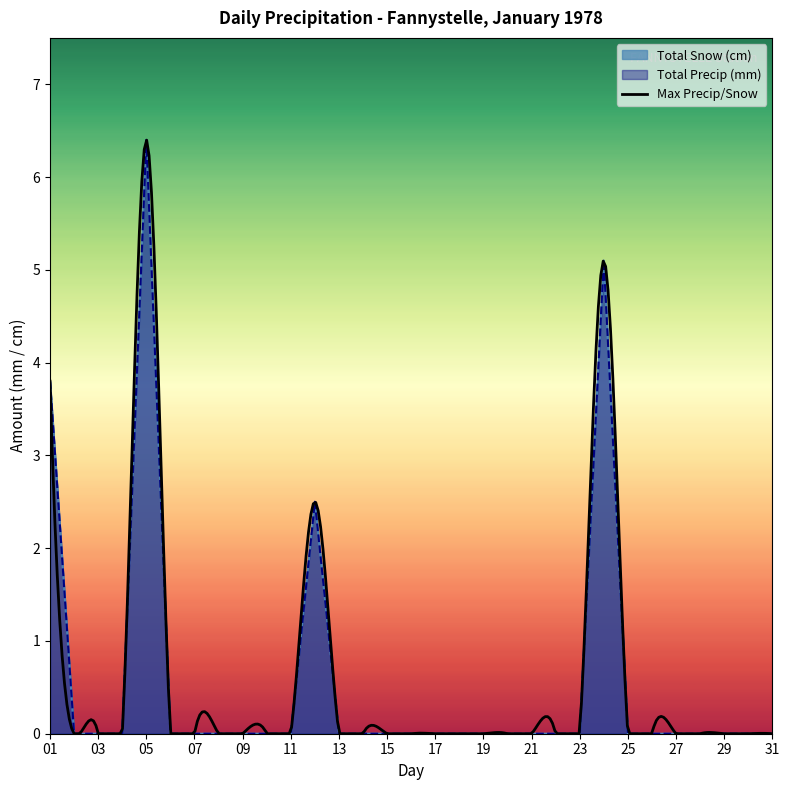

Count the Total Precip (mm) values in the range 0 to 1.

27